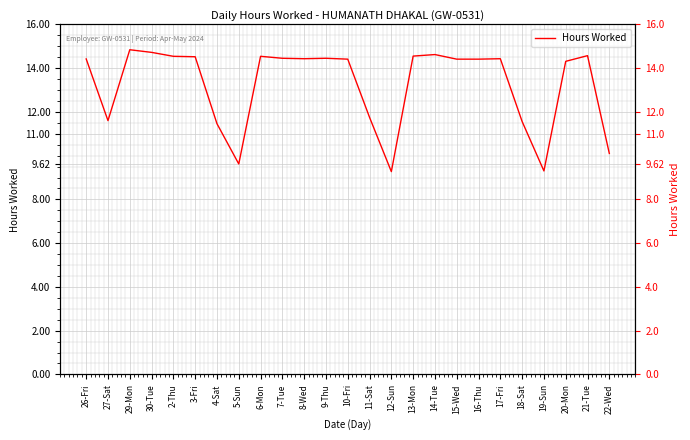

Reading left to right, transcribe all the data shown in this chart.

26-Fri=14.4	27-Sat=11.6	29-Mon=14.8	30-Tue=14.7	2-Thu=14.5	3-Fri=14.5	4-Sat=11.5	5-Sun=9.6	6-Mon=14.5	7-Tue=14.4	8-Wed=14.4	9-Thu=14.4	10-Fri=14.4	11-Sat=11.8	12-Sun=9.3	13-Mon=14.6	14-Tue=14.6	15-Wed=14.4	16-Thu=14.4	17-Fri=14.4	18-Sat=11.6	19-Sun=9.3	20-Mon=14.3	21-Tue=14.6	22-Wed=10.1